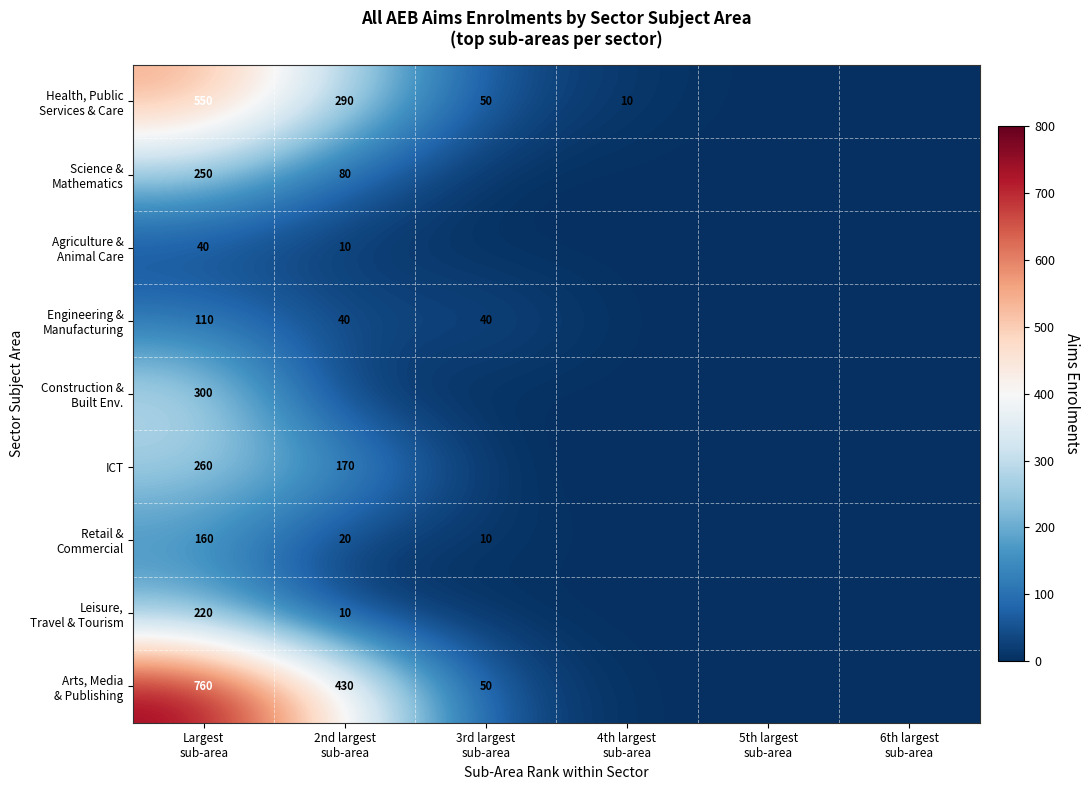

At how many categories does at least one series exceed 372?

2